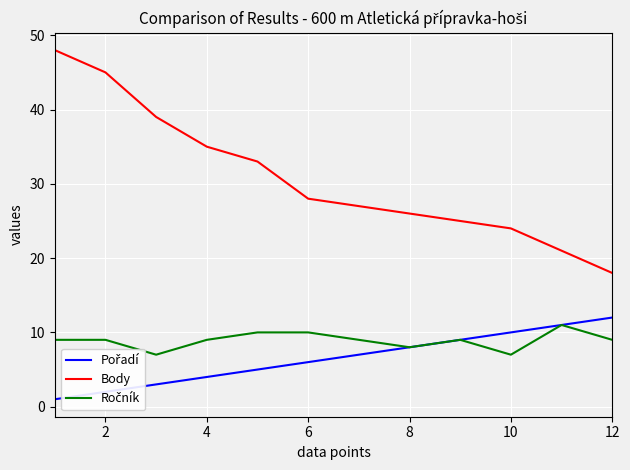

Which series has the largest range (max minus min)?

Body